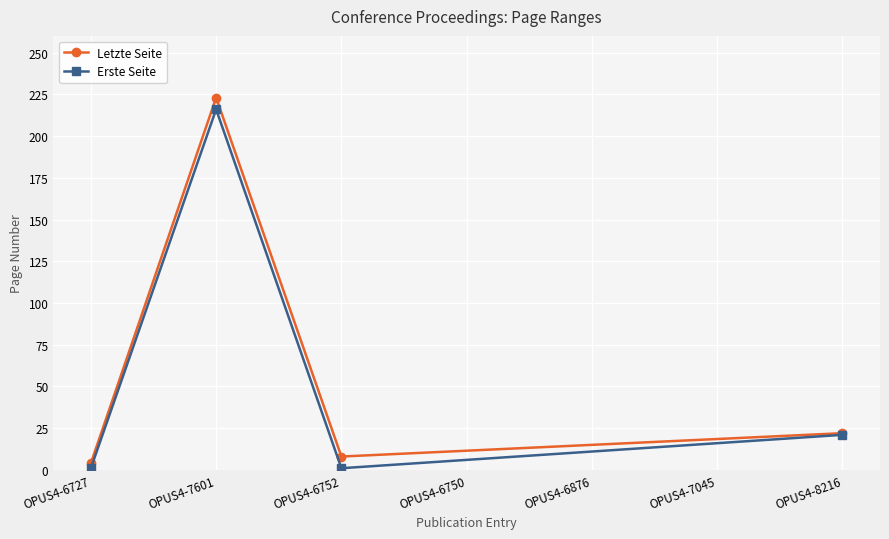

Which series has the largest total across all categories?

Letzte Seite